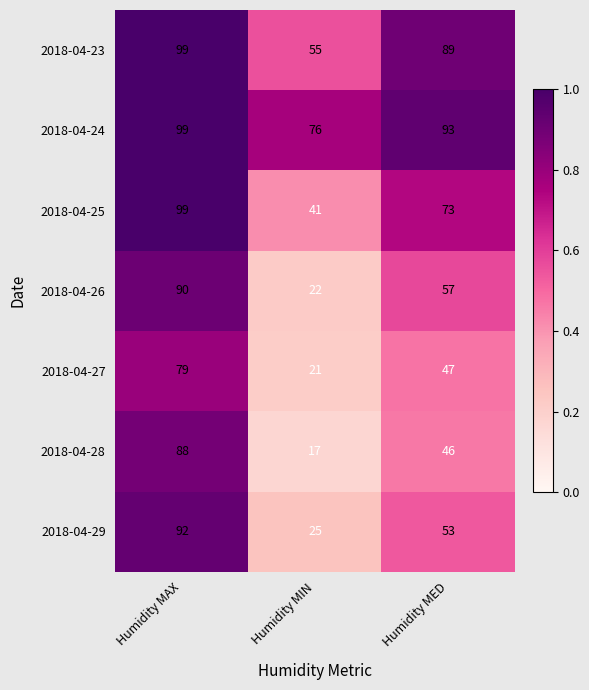

Which label corresponds to the largest value in the chart?

Humidity MAX